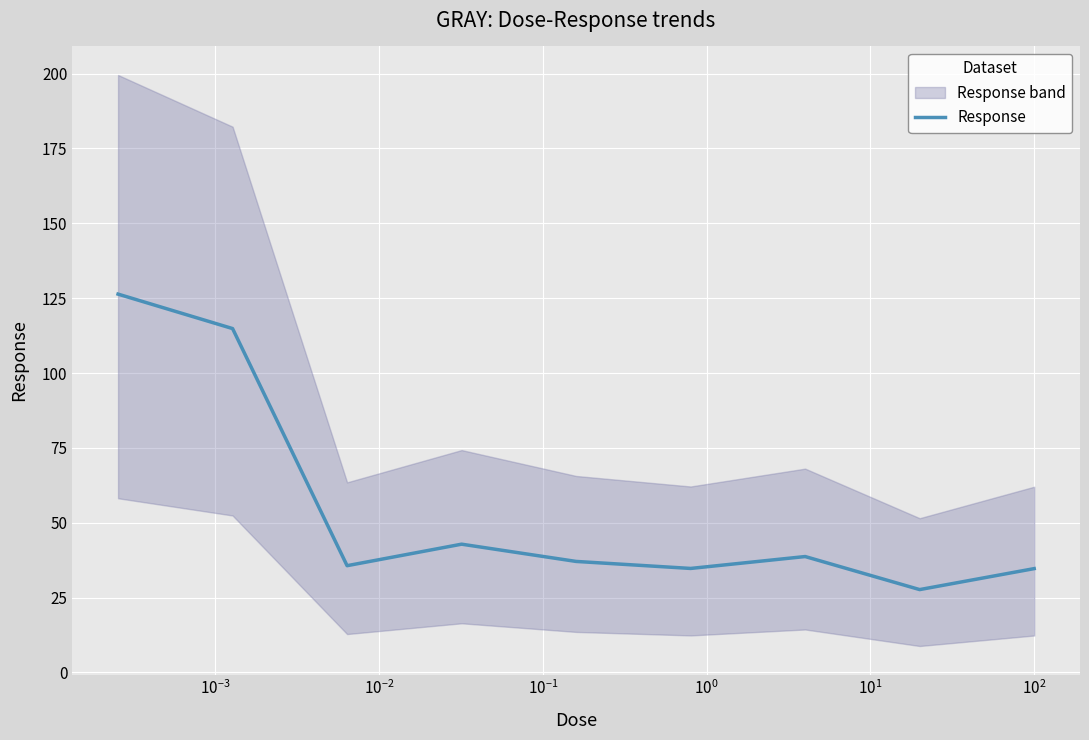

What is the value of the 1st point from the left?

126.4